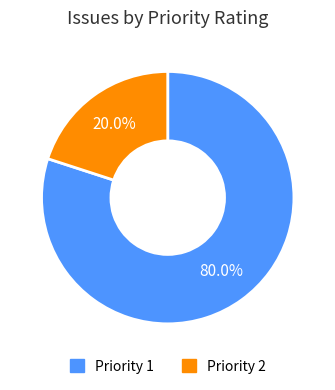

Is there any slice that represents more than half of the pie?

Yes